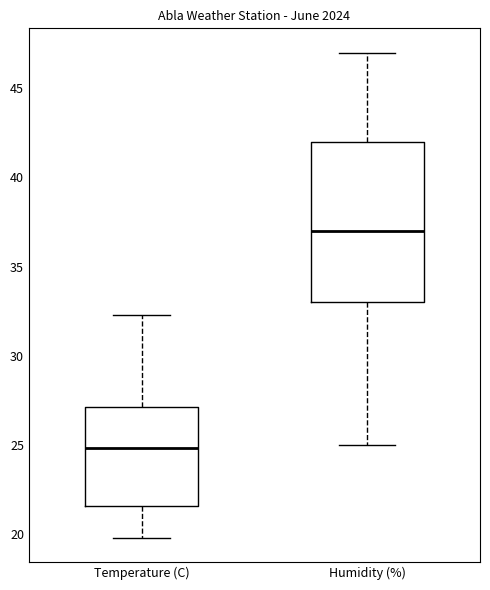

Comparing the boxes themselves (not the whiskers), which one is the tallest?

Humidity (%)